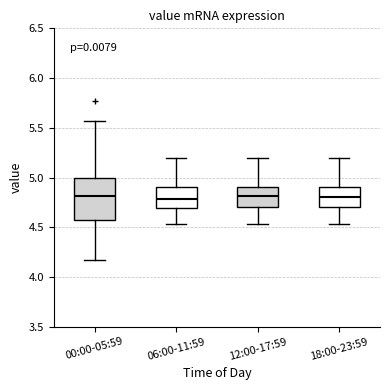

Where does the median line of the box for 06:00-11:59 sit on the y-axis? The values are not printed on the chart, so give them approximately, as read against the axis.

4.80